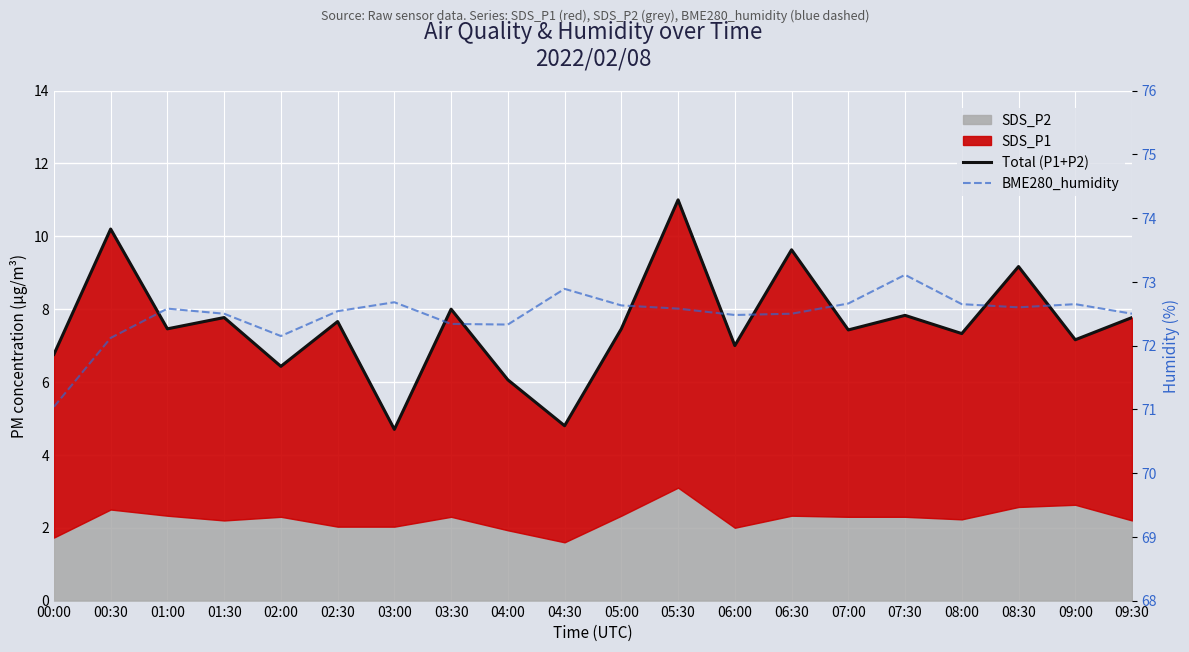

Count the number of categories in the chart.

20